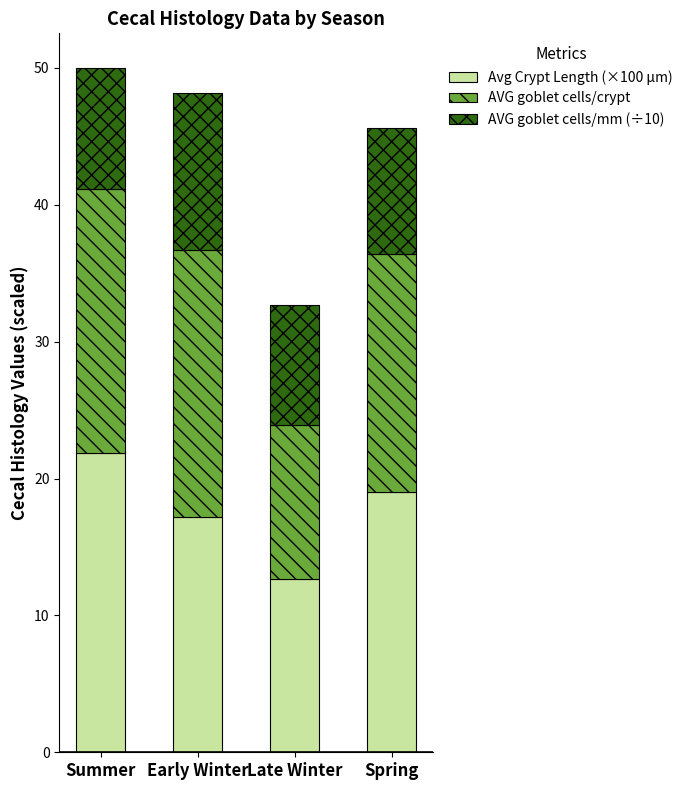

Which category has the highest value in the Avg Crypt Length (×100 µm) series?

Summer